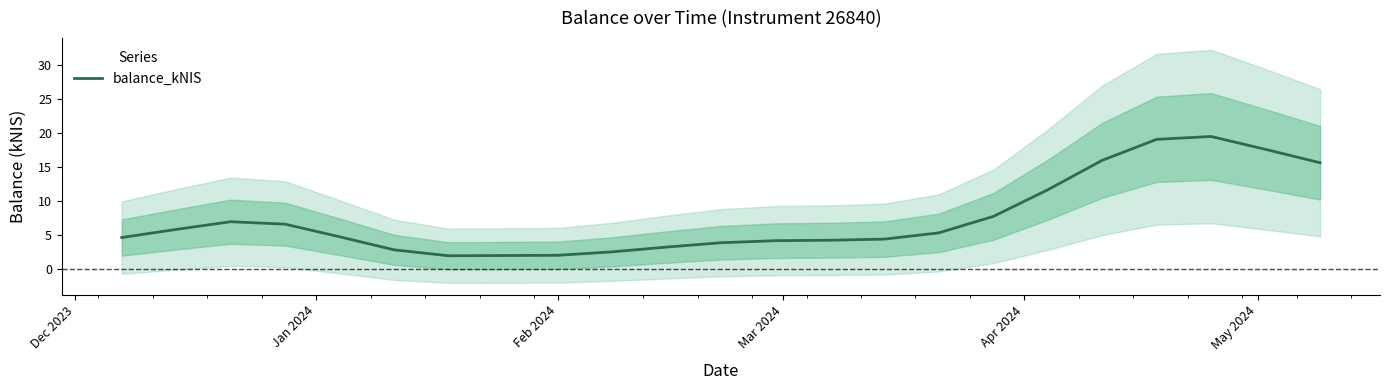

What is the maximum value for balance_kNIS?

19.5